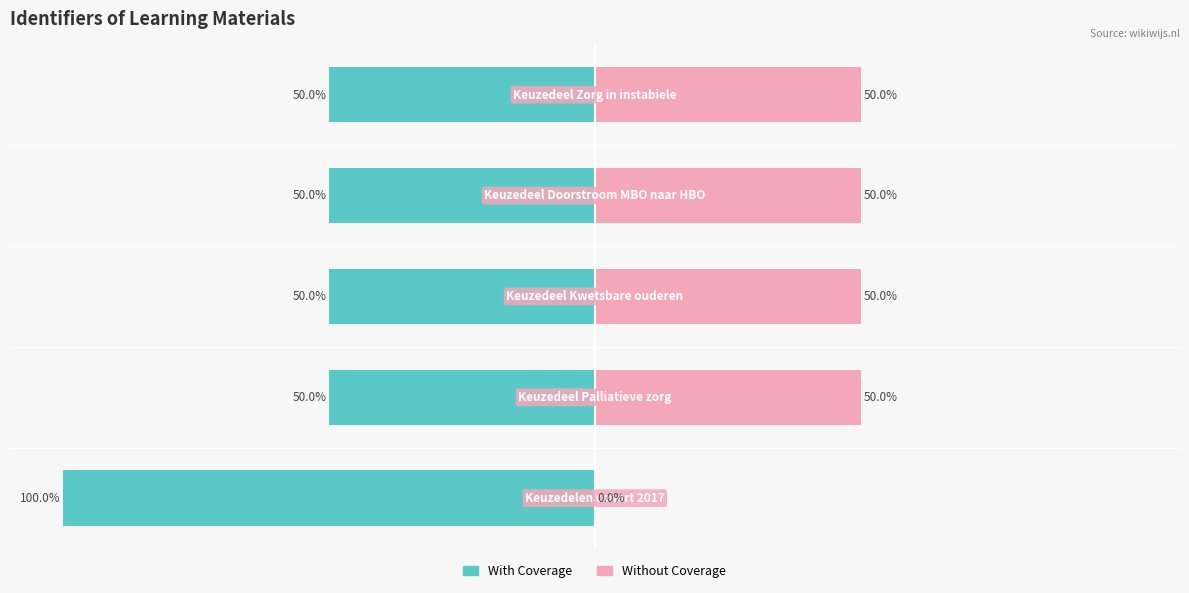

What are all the series names shown in the legend?

With Coverage, Without Coverage